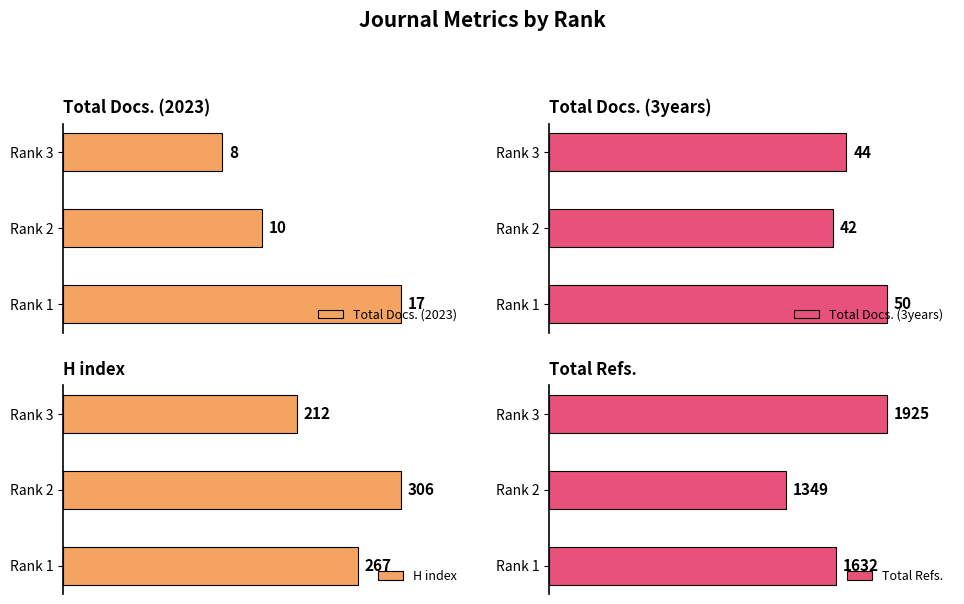

What is the value of the Total Docs. (2023) bar at the 1st from the left?

17